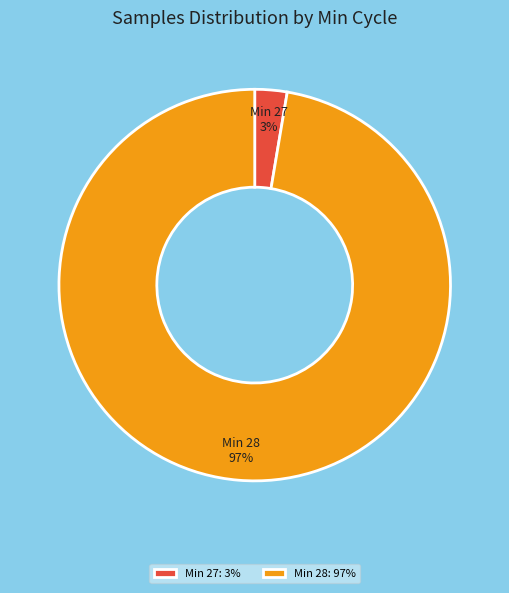

To the nearest percent, what is the average slice percentage?

50%